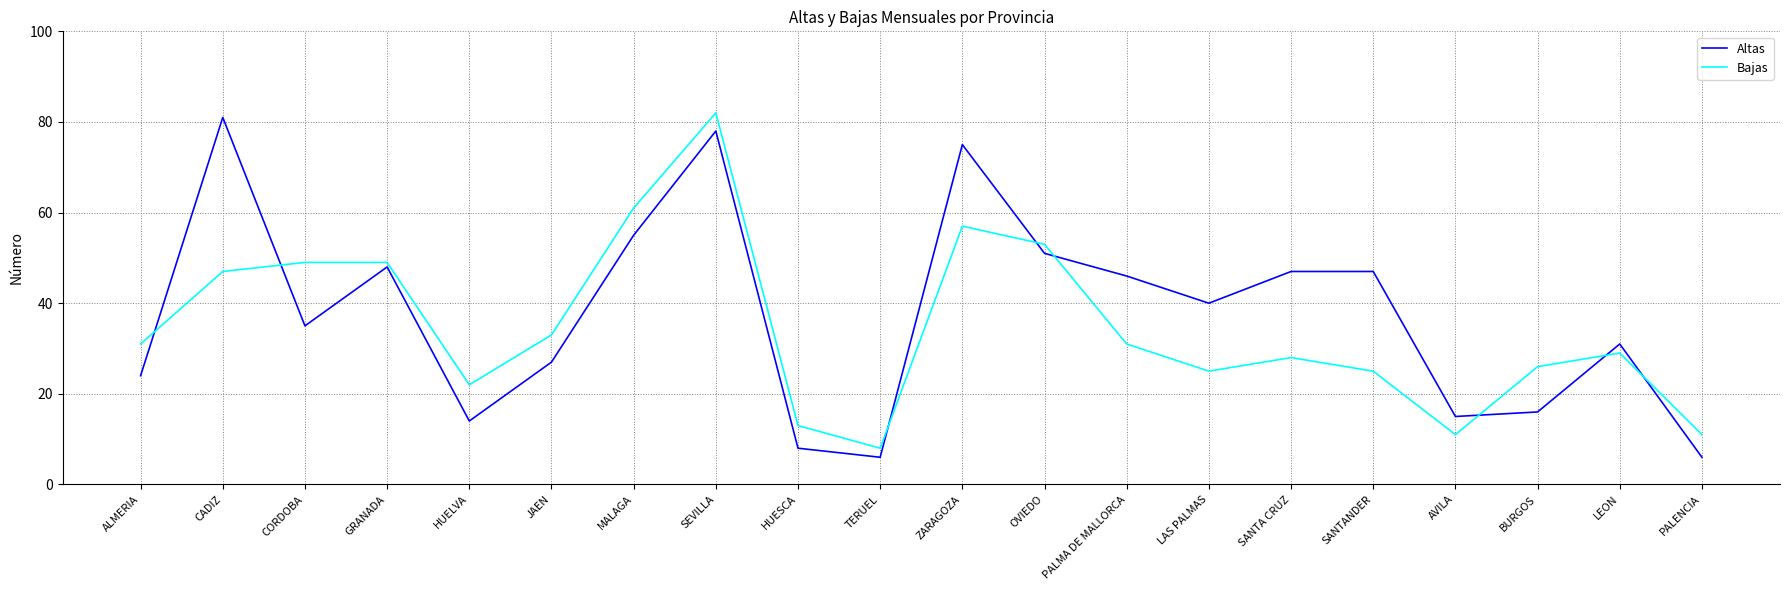

What are all the series names shown in the legend?

Altas, Bajas